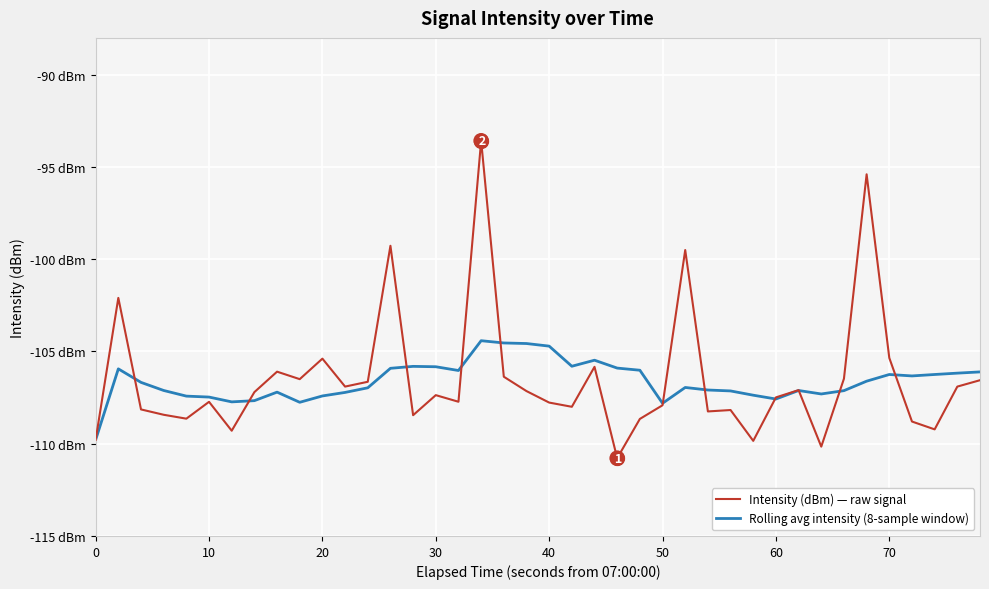

Does the chart have visible grid lines?

Yes